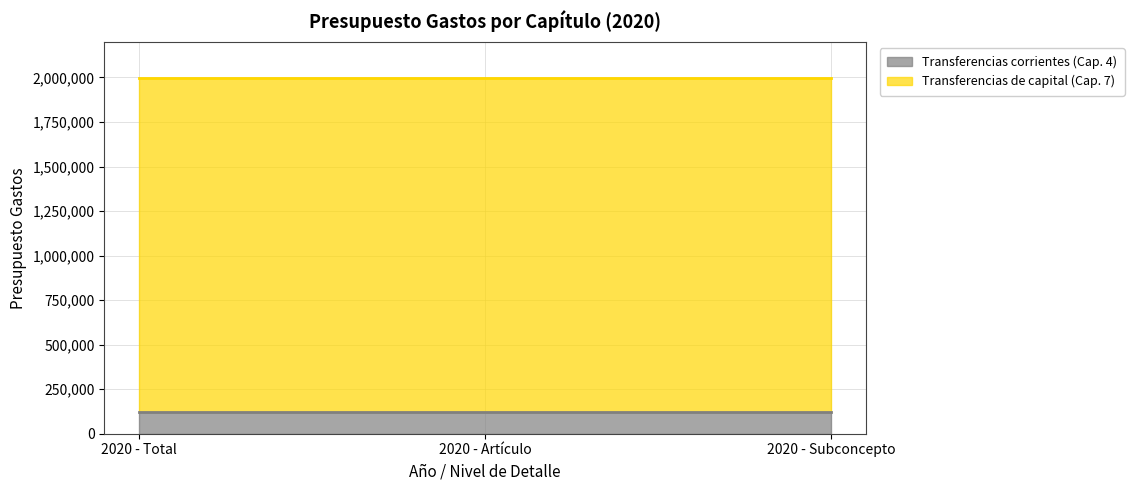

What are all the series names shown in the legend?

Transferencias corrientes (Cap. 4), Transferencias de capital (Cap. 7)